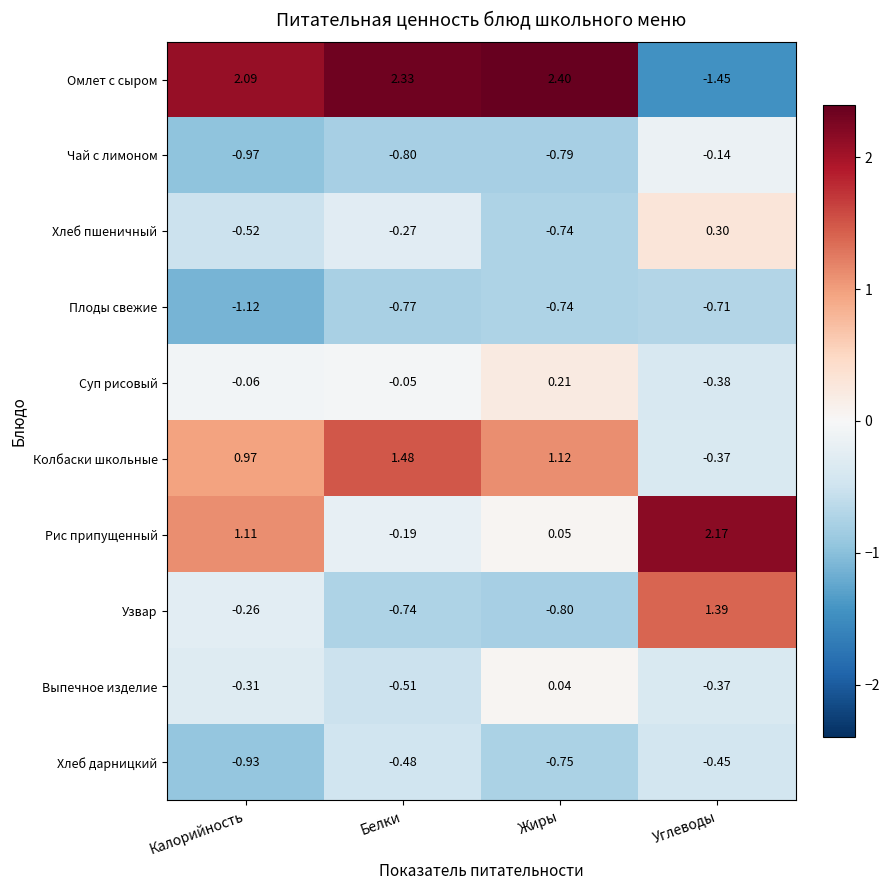

Which series changed the most between Жиры and Углеводы?

Омлет с сыром